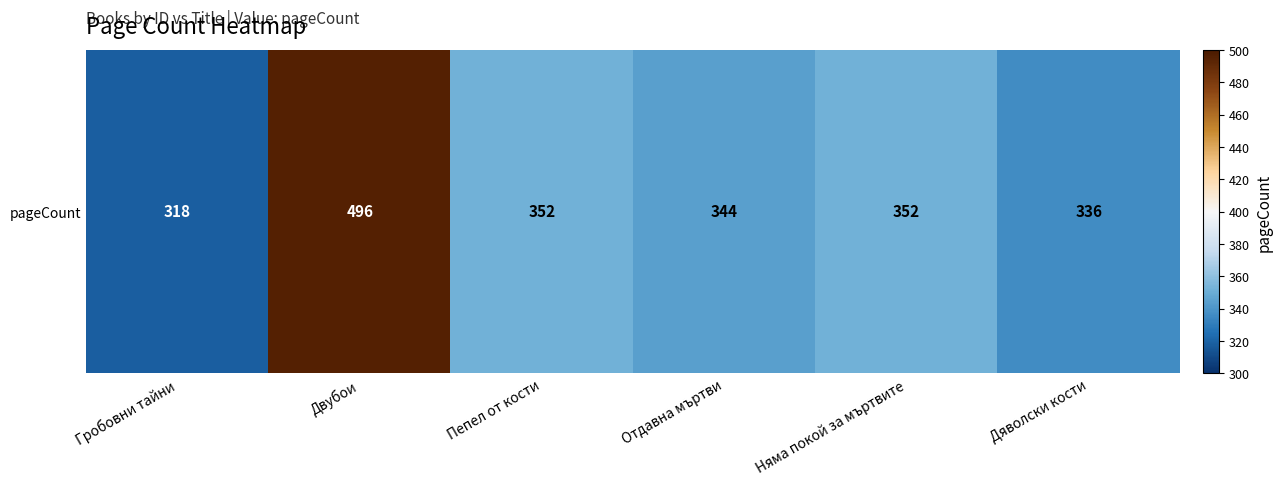

Which label corresponds to the smallest value in the chart?

Гробовни тайни